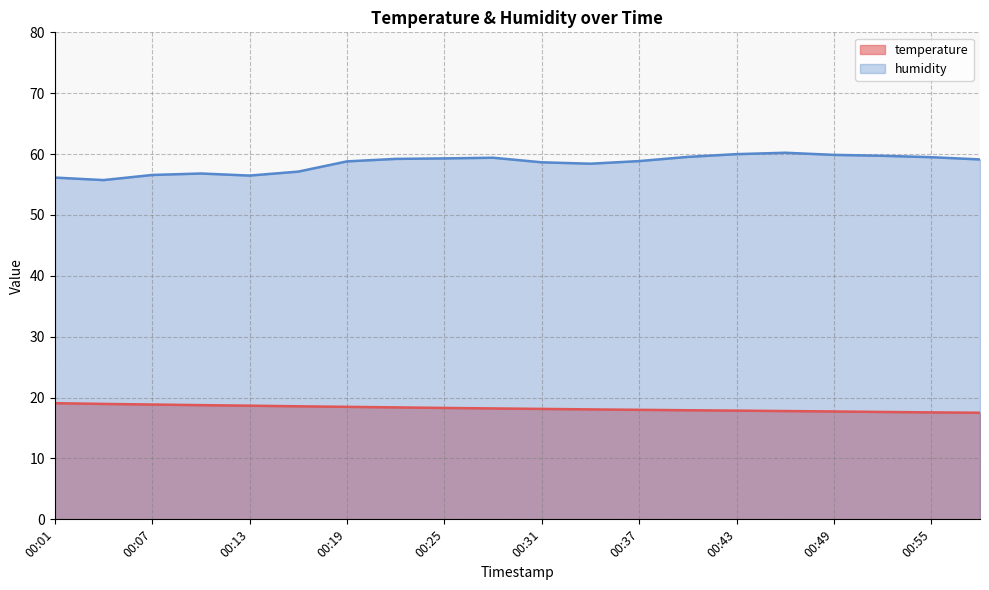

Reading left to right, transcribe all the data shown in this chart.

temperature: 19.1	19.0	18.9	18.8	18.7	18.6	18.5	18.4	18.3	18.2	18.1	18.1	18.0	17.9	17.9	17.8	17.7	17.6	17.6	17.5
humidity: 56.1	55.7	56.6	56.8	56.5	57.1	58.8	59.2	59.3	59.4	58.6	58.4	58.9	59.5	60.0	60.2	59.9	59.7	59.5	59.1